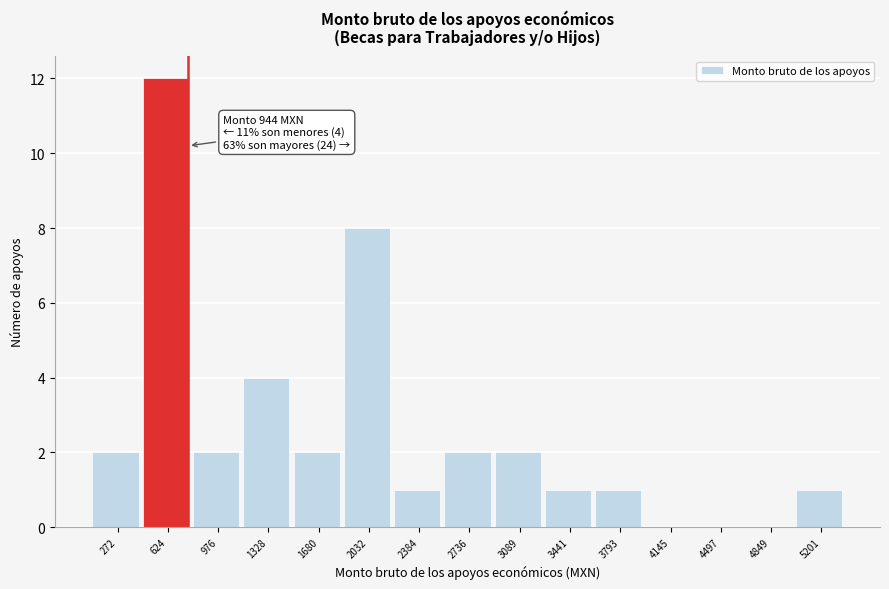

Reading left to right, transcribe all the data shown in this chart.

272=2	624=12	976=2	1328=4	1680=2	2032=8	2384=1	2736=2	3089=2	3441=1	3793=1	4145=0	4497=0	4849=0	5201=1